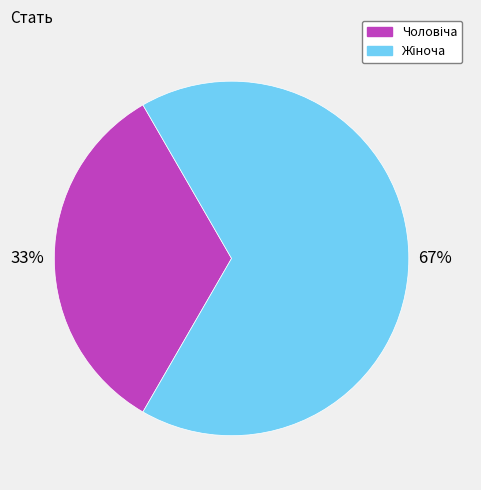

Is there any slice that represents more than half of the pie?

Yes